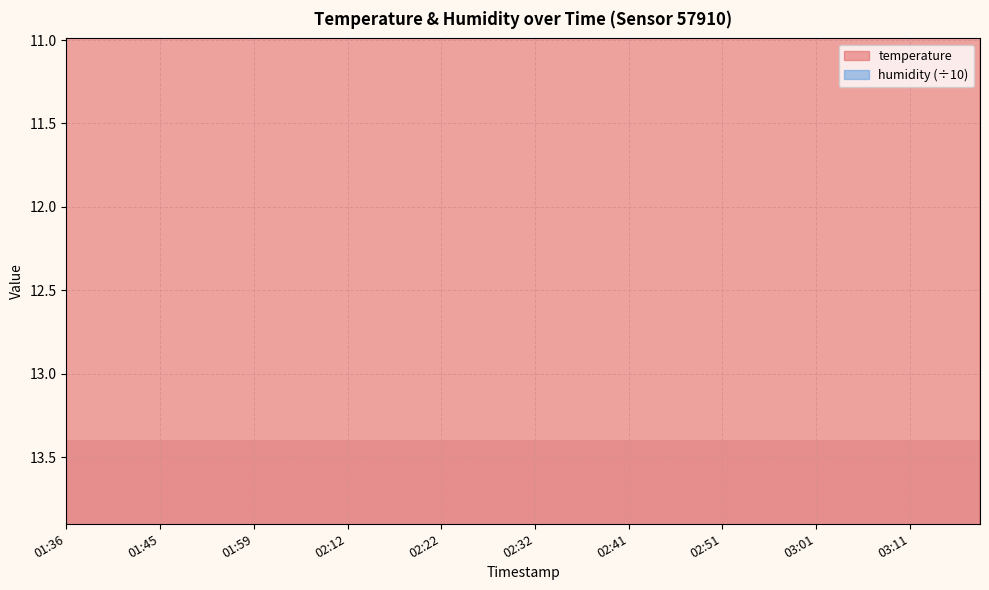

List the labels in order of value, largest first.

01:38, 01:40, 01:43, 01:45, 01:51, 01:53, 01:56, 01:59, 01:36, 02:04, 02:07, 02:09, 02:12, 02:14, 02:16, 02:19, 02:22, 02:24, 02:26, 02:29, 02:32, 02:34, 02:36, 02:39, 02:41, 02:44, 02:46, 02:49, 02:51, 02:54, 02:56, 02:58, 03:01, 03:03, 03:06, 03:08, 03:11, 03:13, 03:15, 03:18